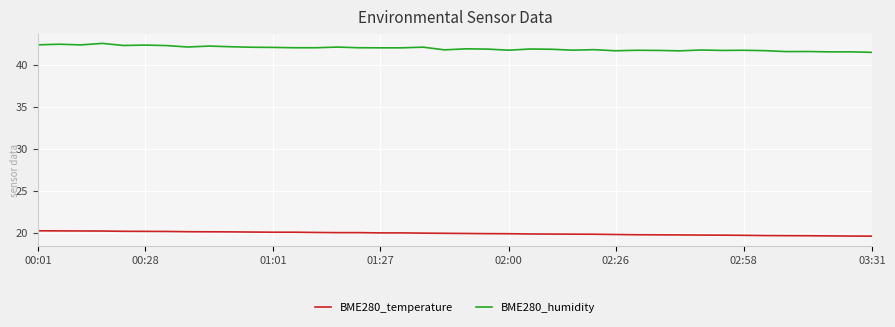

What is the difference between the maximum and minimum values in the BME280_humidity series?

1.1